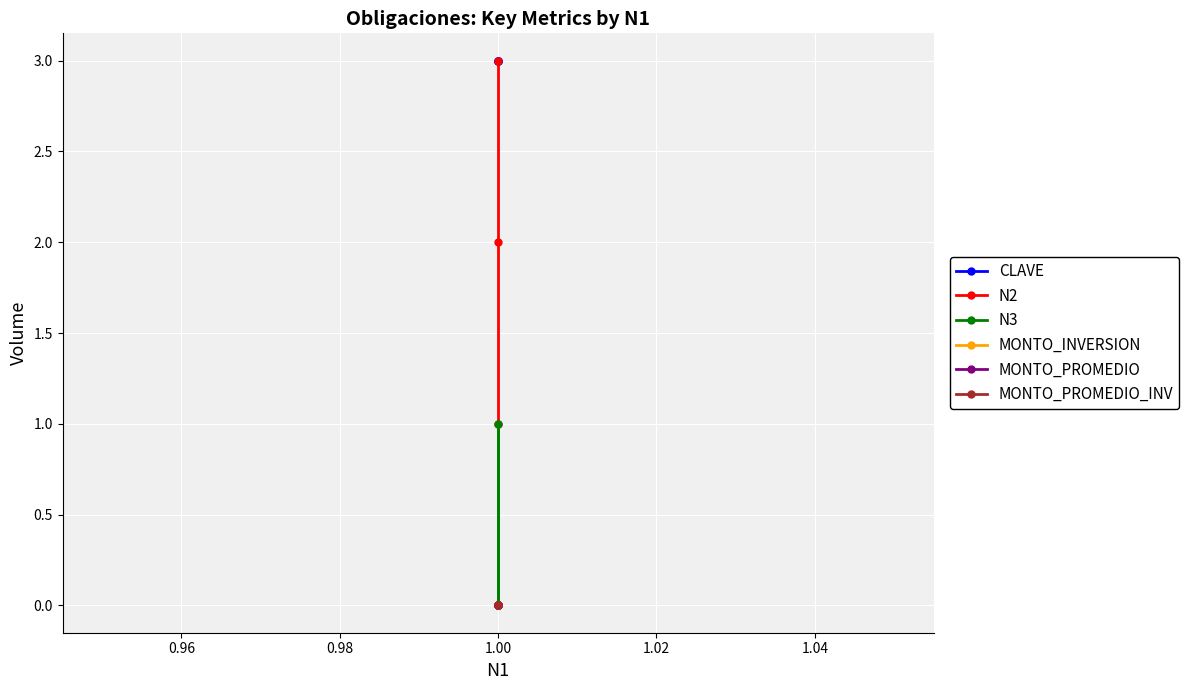

How many lines are shown in the chart?

6